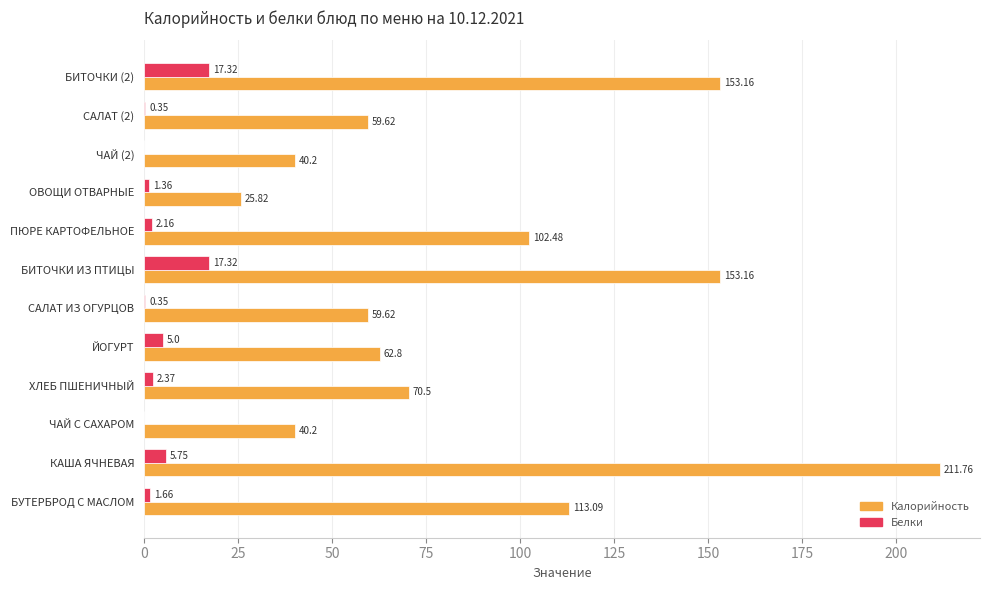

What is the sum of the Белки values at ЧАЙ (2) and БИТОЧКИ (2)?

17.3